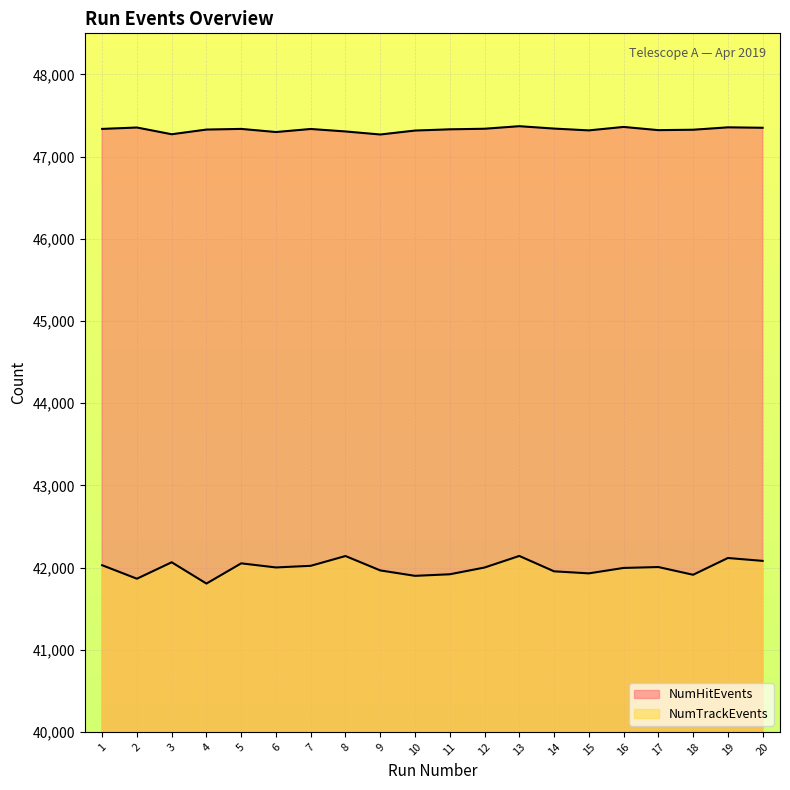

Where is NumHitEvents nearest to the value 47319?

15